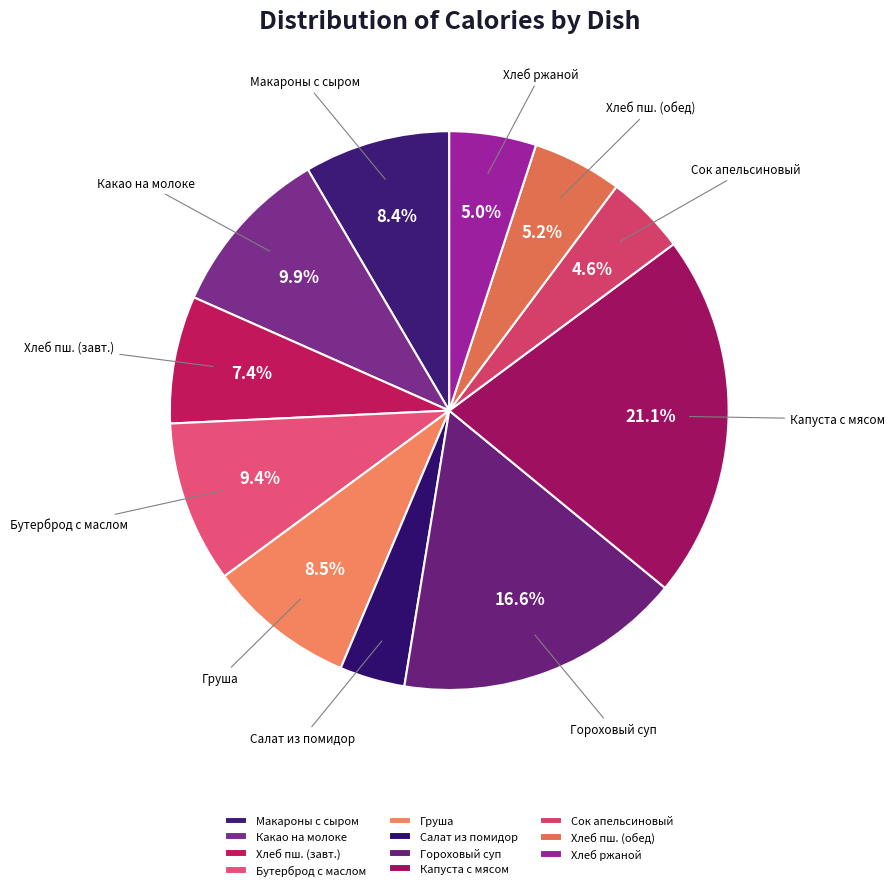

What portion of the pie excludes Хлеб ржаной?

95.0%